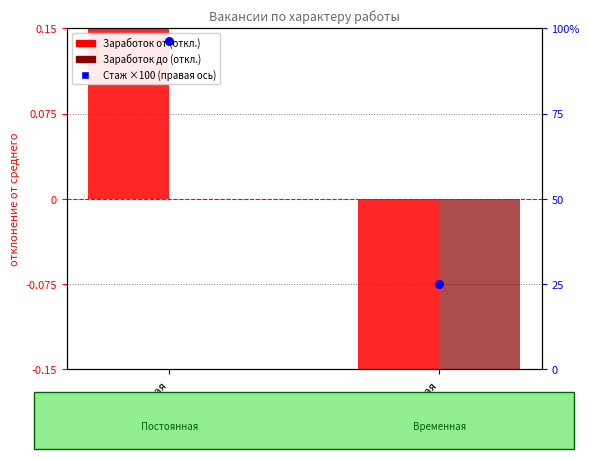

At which category is the sum across all series the highest?

Постоянная